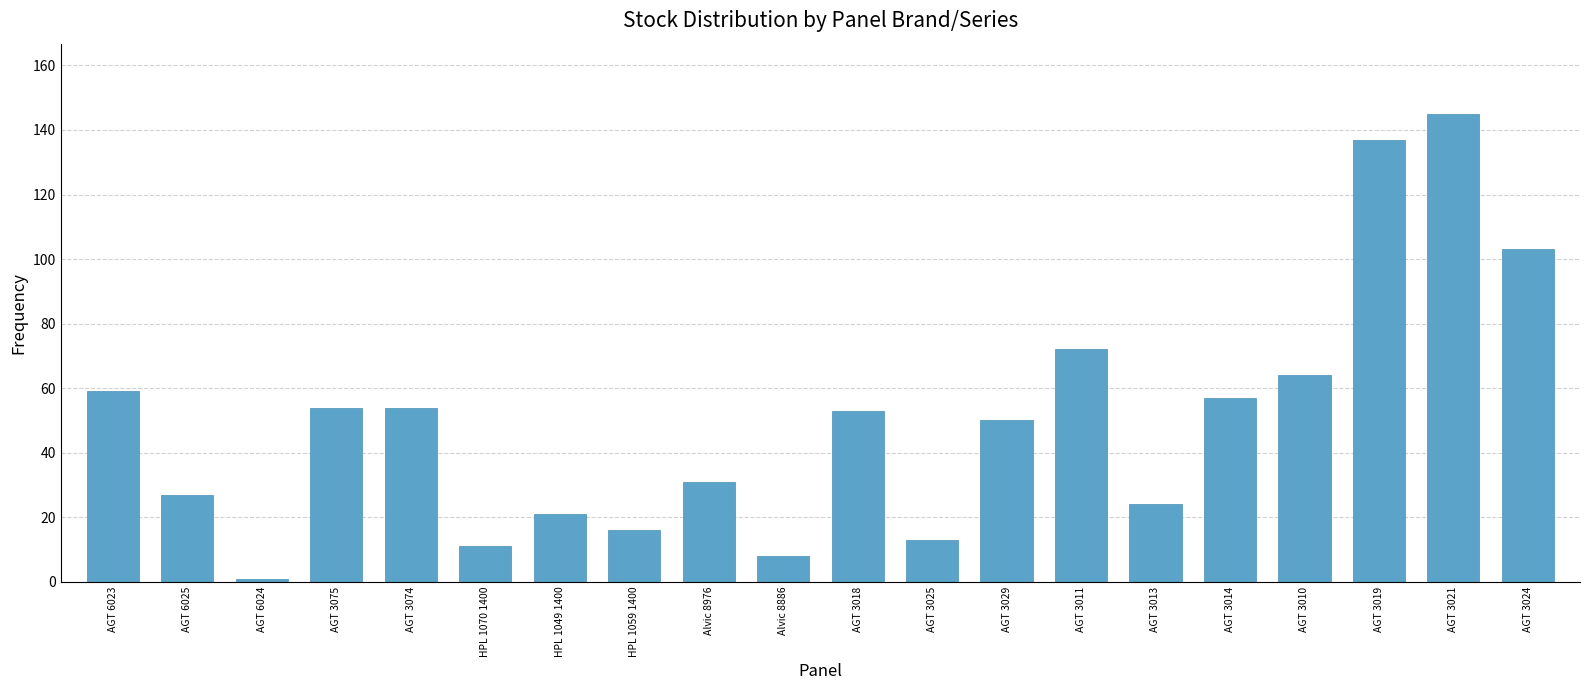

What is the difference between the values at AGT 3075 and AGT 3010?

10